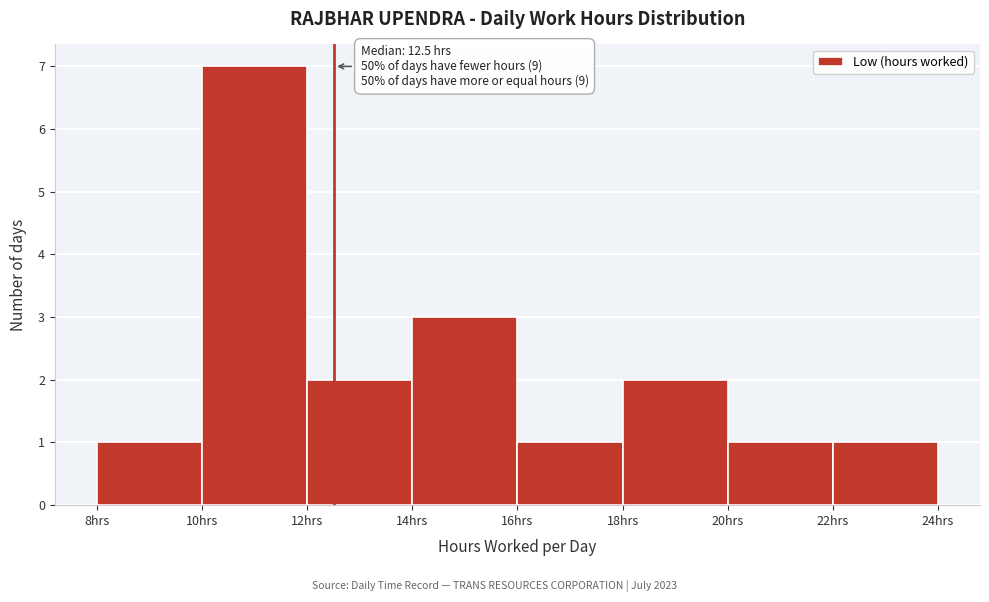

Which range on the x-axis has the tallest bar?

10 to 12